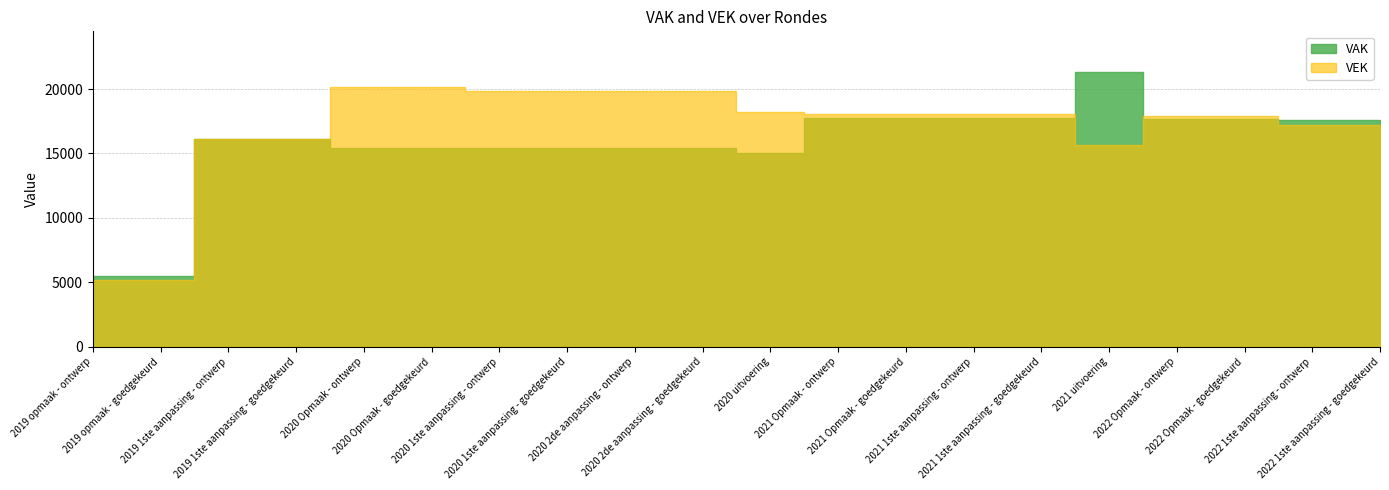

Reading right to left, transcribe all the data shown in this chart.

VAK: 2022 1ste aanpassing - goedgekeurd=17577	2022 1ste aanpassing - ontwerp=17577	2022 Opmaak - goedgekeurd=17678	2022 Opmaak - ontwerp=17678	2021 uitvoering=21290	2021 1ste aanpassing - goedgekeurd=17784	2021 1ste aanpassing - ontwerp=17784	2021 Opmaak - goedgekeurd=17785	2021 Opmaak - ontwerp=17785	2020 uitvoering=15046	2020 2de aanpassing - goedgekeurd=15455	2020 2de aanpassing - ontwerp=15455	2020 1ste aanpassing - goedgekeurd=15455	2020 1ste aanpassing - ontwerp=15455	2020 Opmaak - goedgekeurd=15458	2020 Opmaak - ontwerp=15458	2019 1ste aanpassing - goedgekeurd=16157	2019 1ste aanpassing - ontwerp=16157	2019 opmaak - goedgekeurd=5500	2019 opmaak - ontwerp=5500
VEK: 2022 1ste aanpassing - goedgekeurd=17201	2022 1ste aanpassing - ontwerp=17201	2022 Opmaak - goedgekeurd=17913	2022 Opmaak - ontwerp=17913	2021 uitvoering=15686	2021 1ste aanpassing - goedgekeurd=18052	2021 1ste aanpassing - ontwerp=18052	2021 Opmaak - goedgekeurd=18053	2021 Opmaak - ontwerp=18053	2020 uitvoering=18226	2020 2de aanpassing - goedgekeurd=19854	2020 2de aanpassing - ontwerp=19854	2020 1ste aanpassing - goedgekeurd=19854	2020 1ste aanpassing - ontwerp=19854	2020 Opmaak - goedgekeurd=20176	2020 Opmaak - ontwerp=20176	2019 1ste aanpassing - goedgekeurd=16115	2019 1ste aanpassing - ontwerp=16115	2019 opmaak - goedgekeurd=5200	2019 opmaak - ontwerp=5200